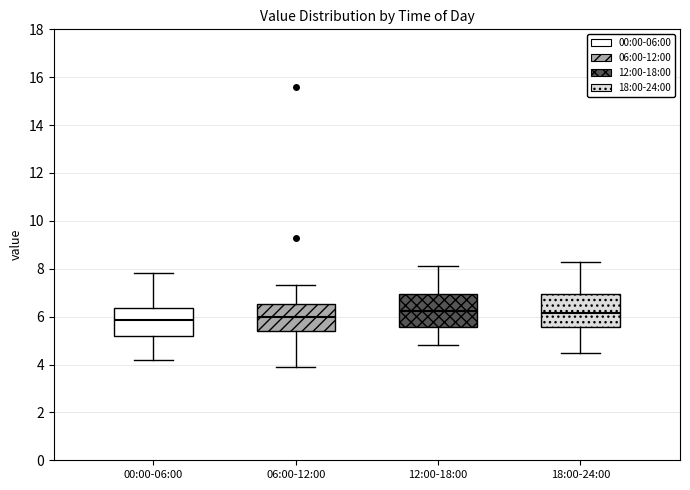

Reading left to right, read every box against the y-axis: the position of its median line, the range the box covers, and the ends of its whiskers. The values are not printed on the chart, so give them approximately, as read against the axis.

00:00-06:00: median 5.8, box 5.2 to 6.4, whiskers 4.2 to 7.8
06:00-12:00: median 6.0, box 5.4 to 6.6, whiskers 4.0 to 7.4
12:00-18:00: median 6.2, box 5.6 to 7.0, whiskers 4.8 to 8.2
18:00-24:00: median 6.2, box 5.6 to 7.0, whiskers 4.6 to 8.4